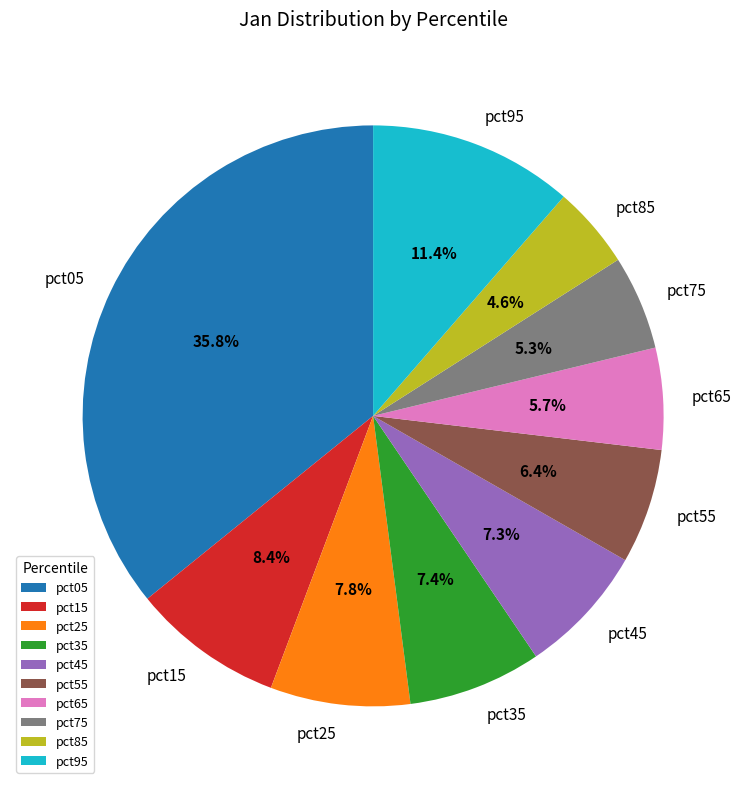

Is there any slice that represents more than half of the pie?

No